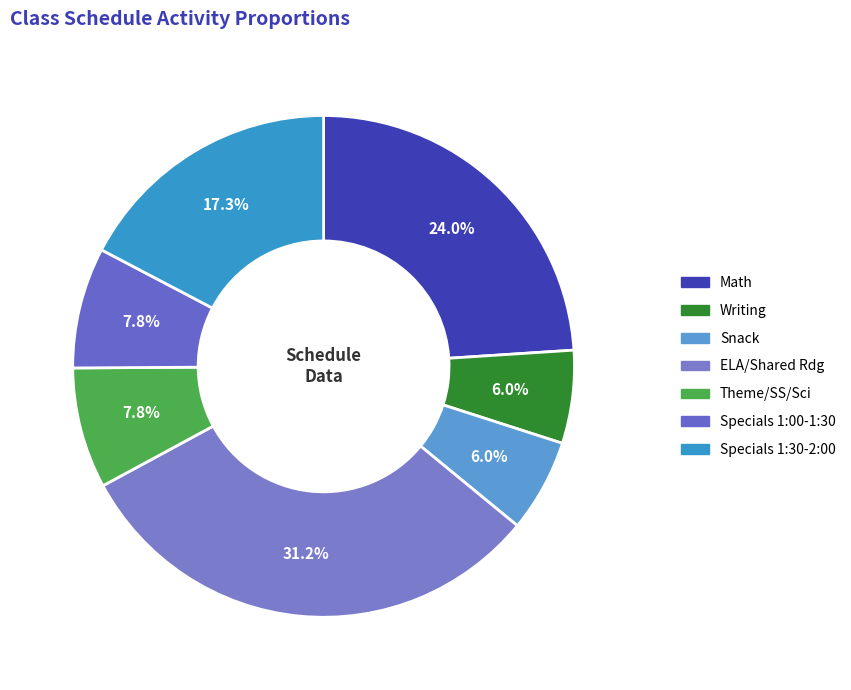

Which has a higher value, Specials 1:00-1:30 or Theme/SS/Sci?

Specials 1:00-1:30